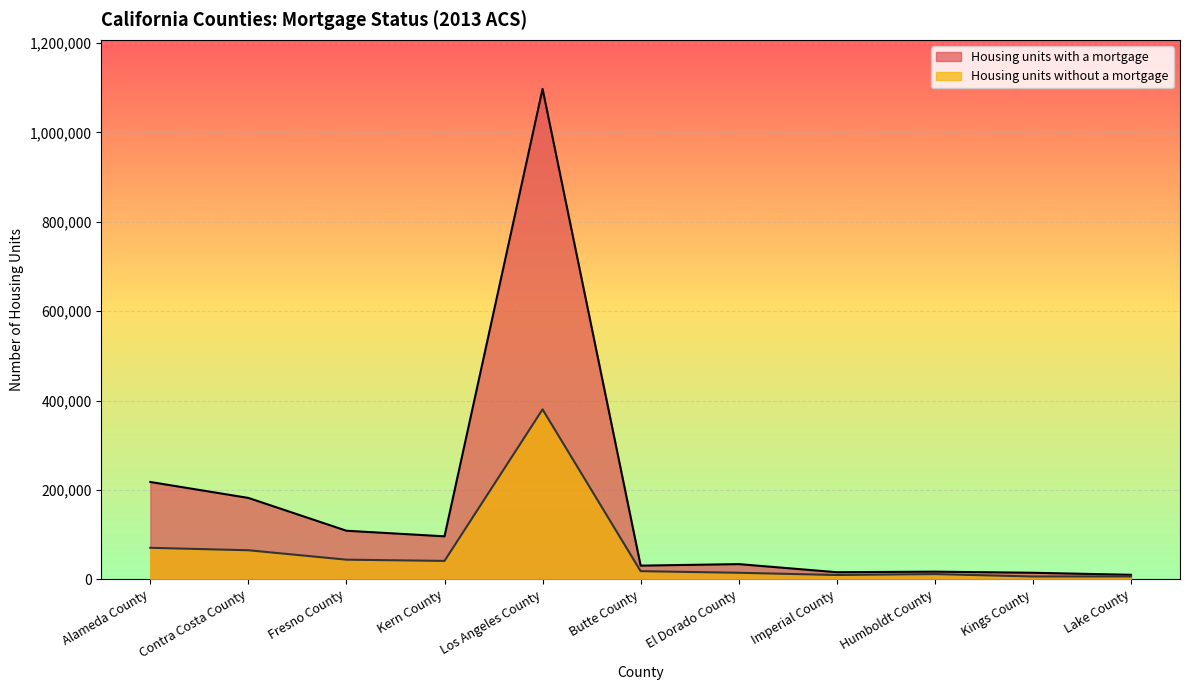

What is the value of the Housing units without a mortgage point at the 11th from the left?

6450